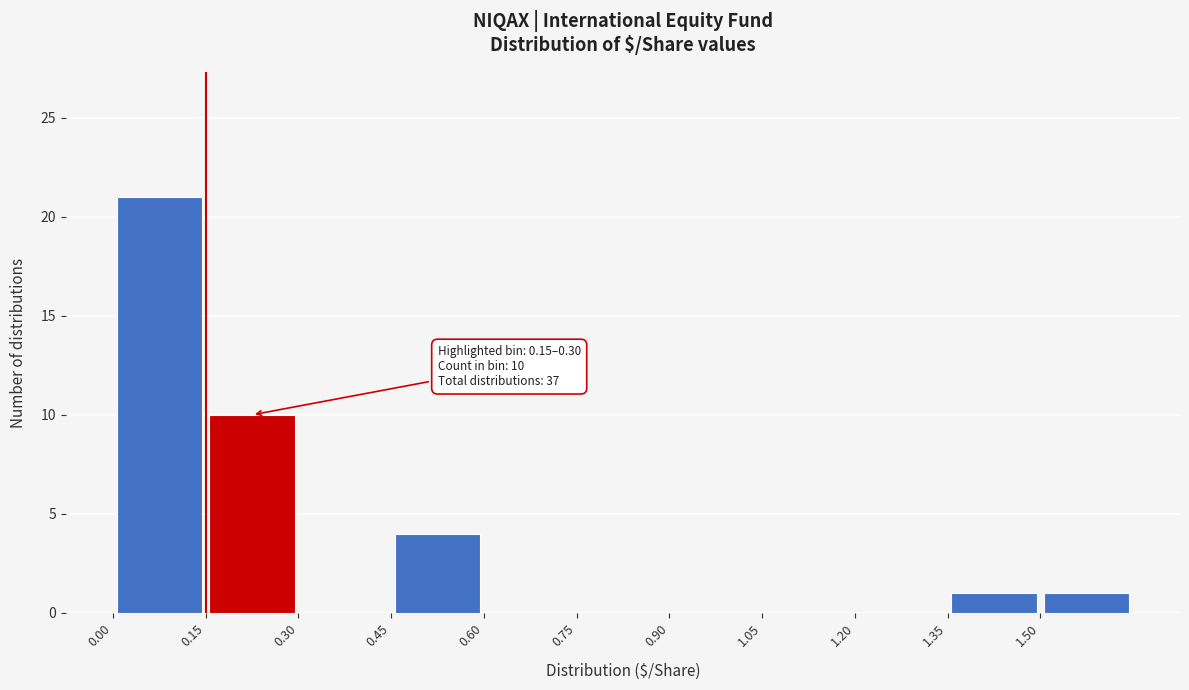

Which range on the x-axis has the tallest bar?

0.00 to 0.15